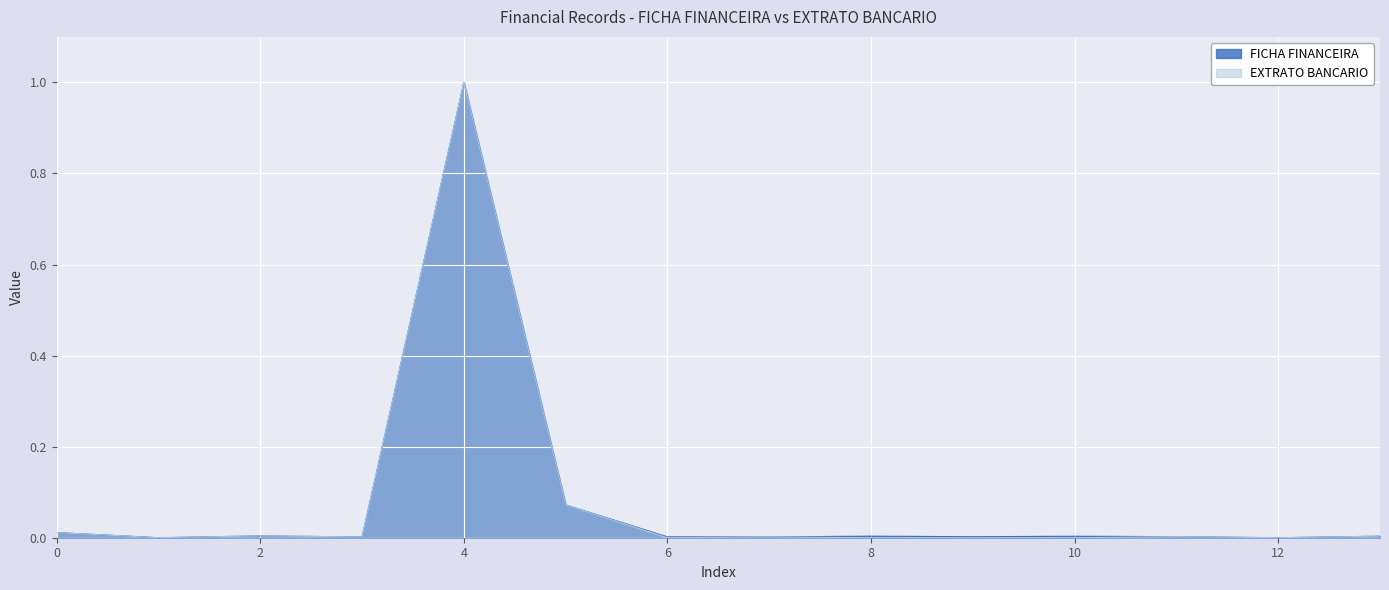

Count the number of data series in this chart.

2